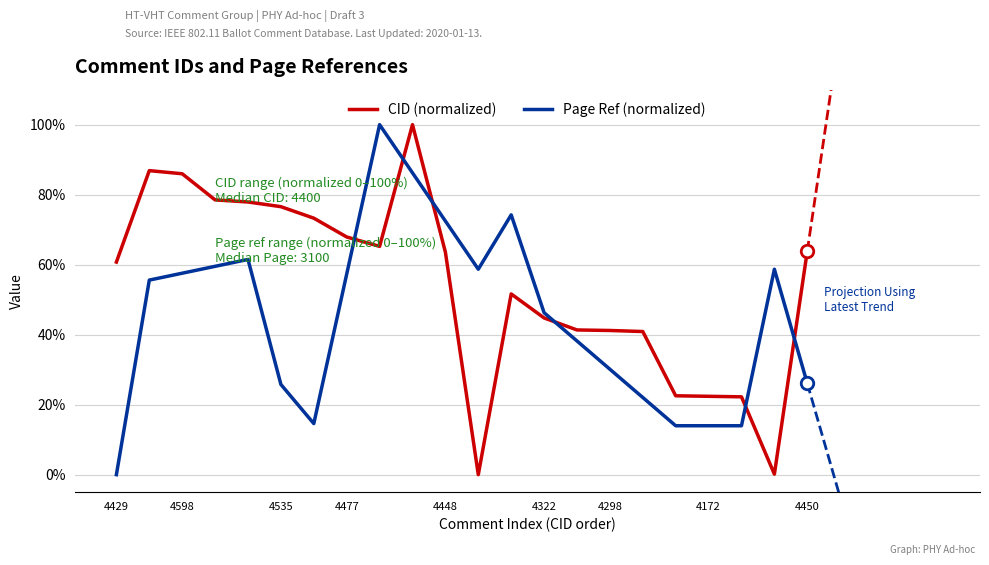

Where is the first local minimum?

4459